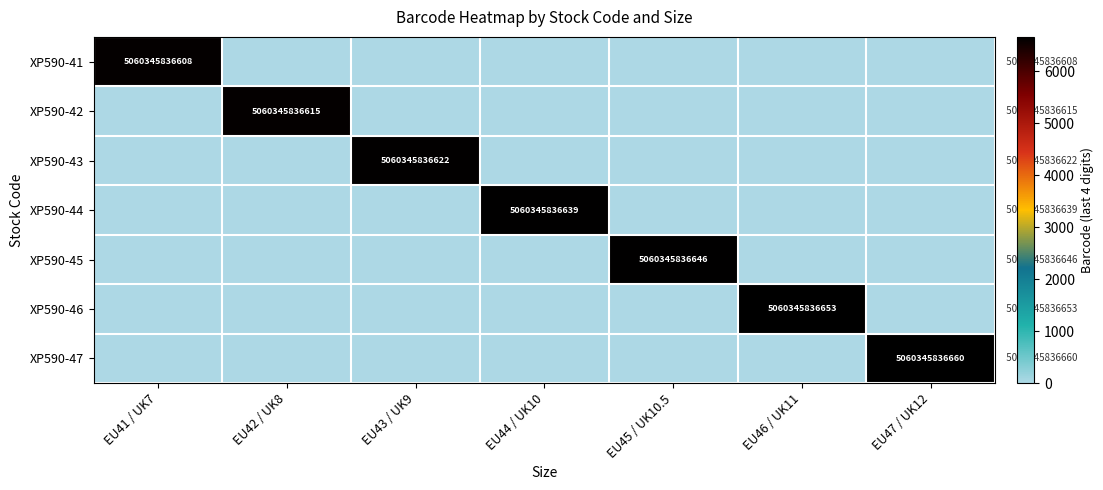

Is it true that XP590-41 equals 5060345836608 at EU41 / UK7?

True